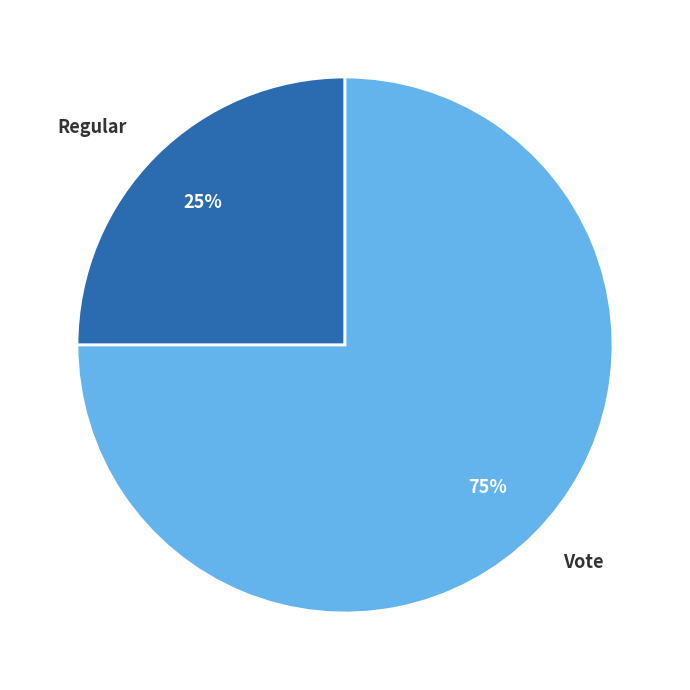

Does Vote account for over 50% of the chart?

Yes